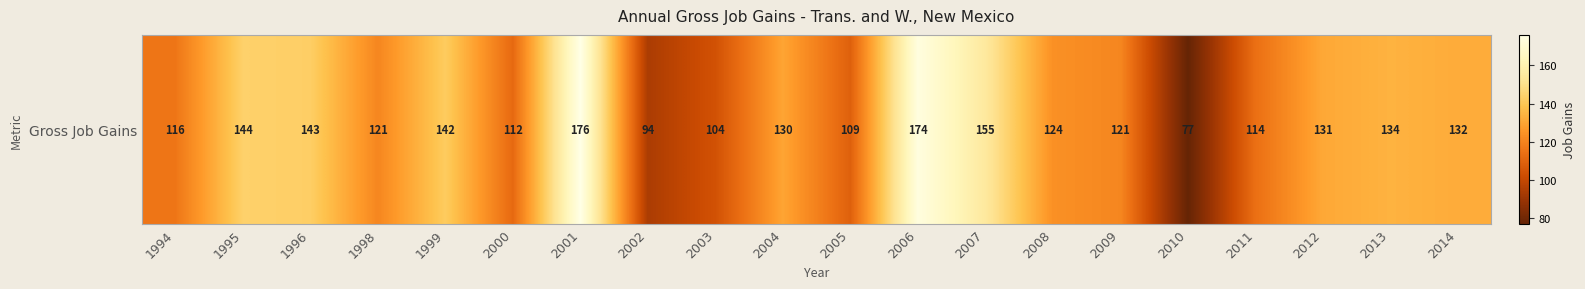

What is the sum of all values?

2553